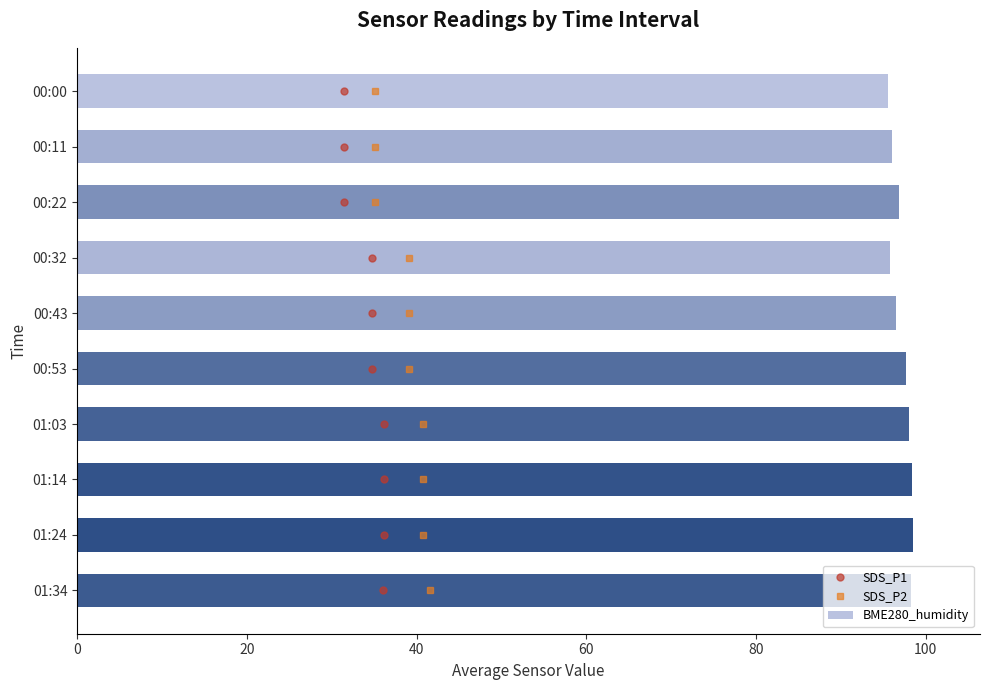

The value of BME280_humidity at 00:43 is 96.5. True or false?

True